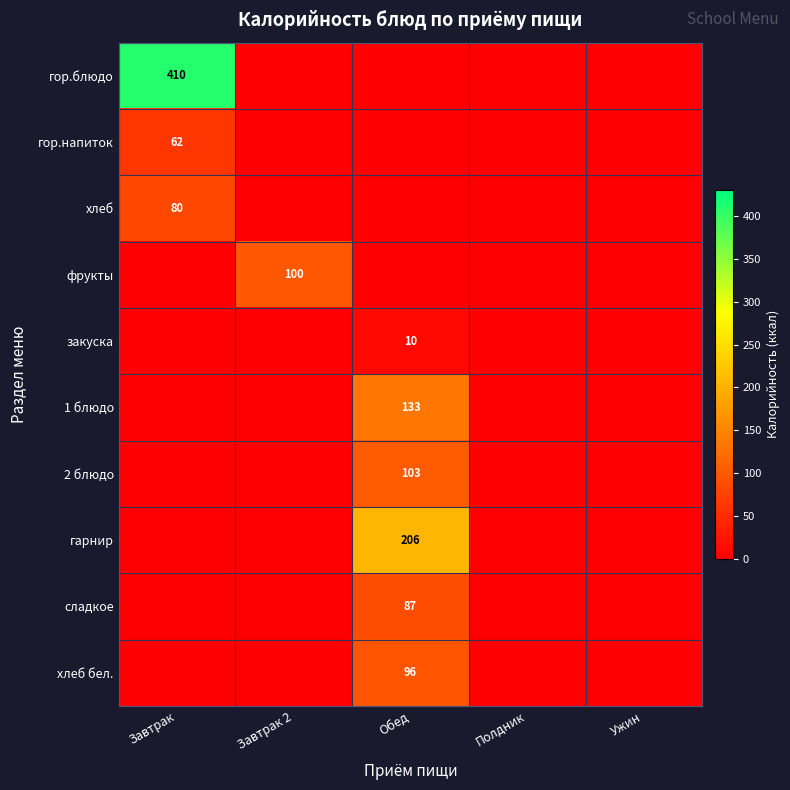

True or false: 1 блюдо has a value of 200 at Обед.

False